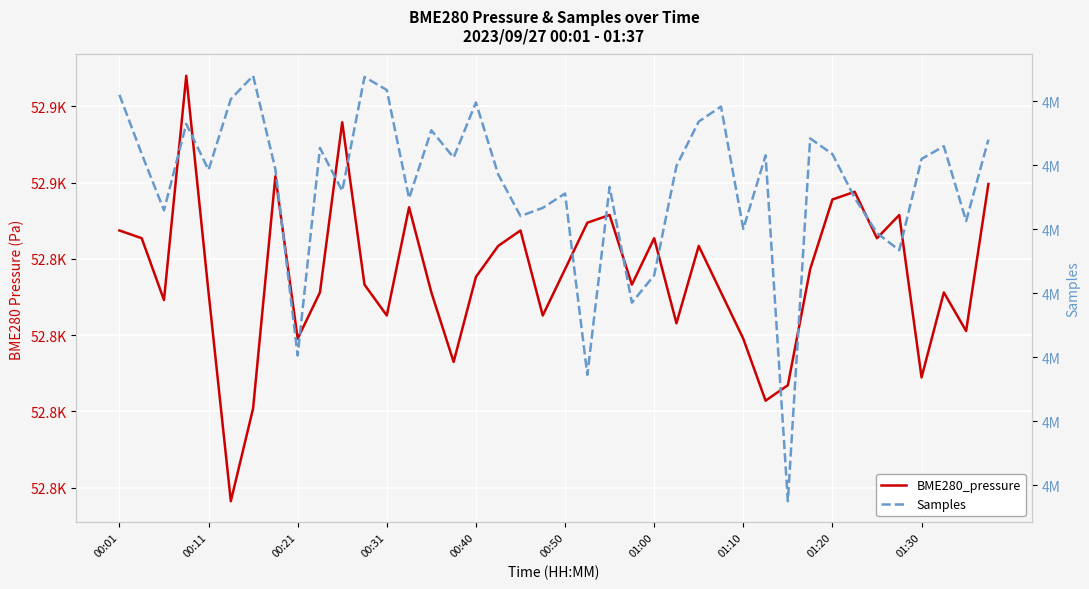

What are all the series names shown in the legend?

BME280_pressure, Samples